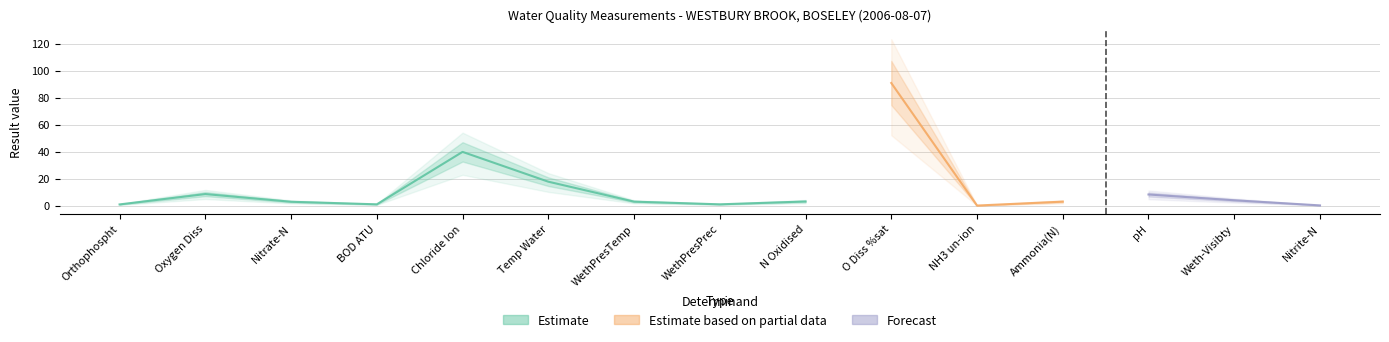

Rank the categories by value from lowest to highest.

NH3 un-ion, Nitrite-N, Orthophospht, BOD ATU, WethPresPrec, Nitrate-N, WethPresTemp, Ammonia(N), N Oxidised, Weth-Visibty, pH, Oxygen Diss, Temp Water, Chloride Ion, O Diss %sat